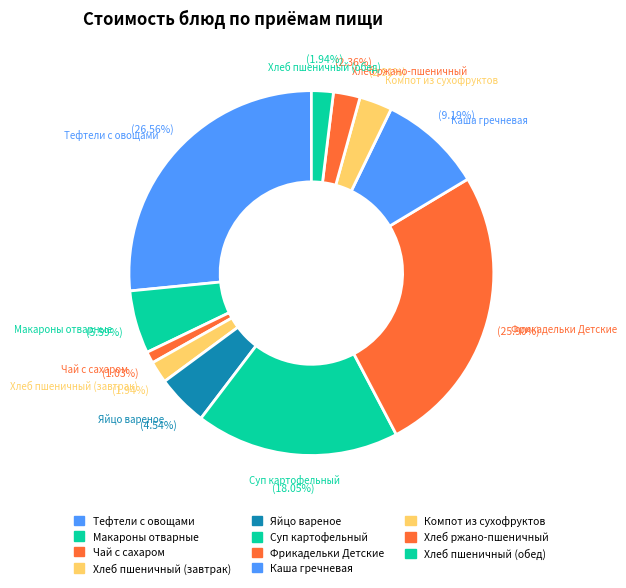

Rank the categories by value from lowest to highest.

Чай с сахаром, Хлеб пшеничный (завтрак), Хлеб пшеничный (обед), Хлеб ржано-пшеничный, Компот из сухофруктов, Яйцо вареное, Макароны отварные, Каша гречневая, Суп картофельный, Фрикадельки Детские, Тефтели с овощами